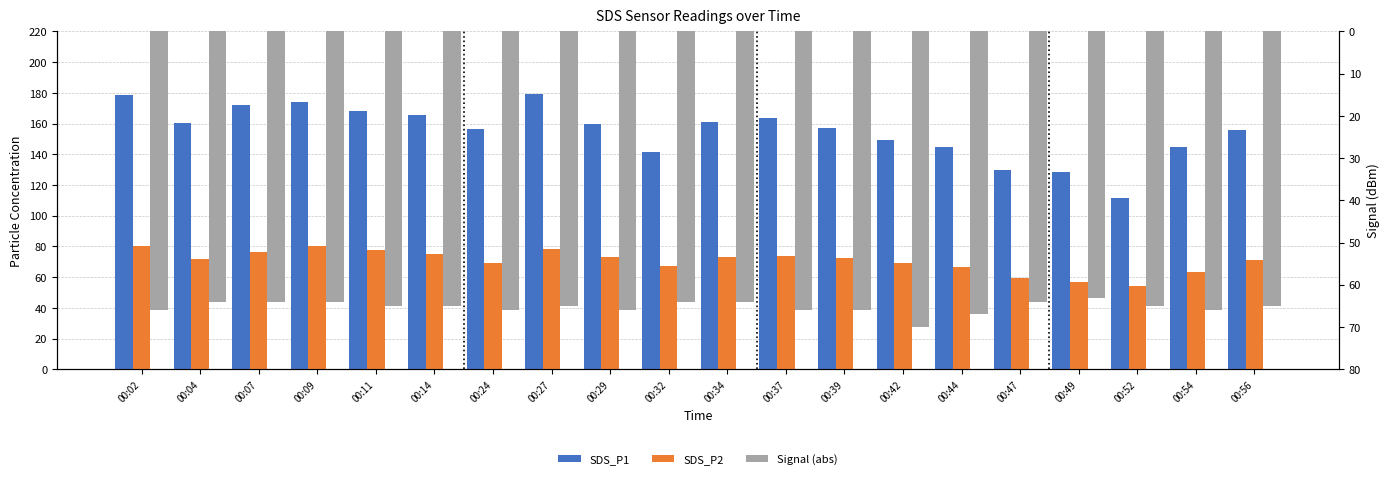

Which series changed the most between 00:04 and 00:37?

SDS_P1